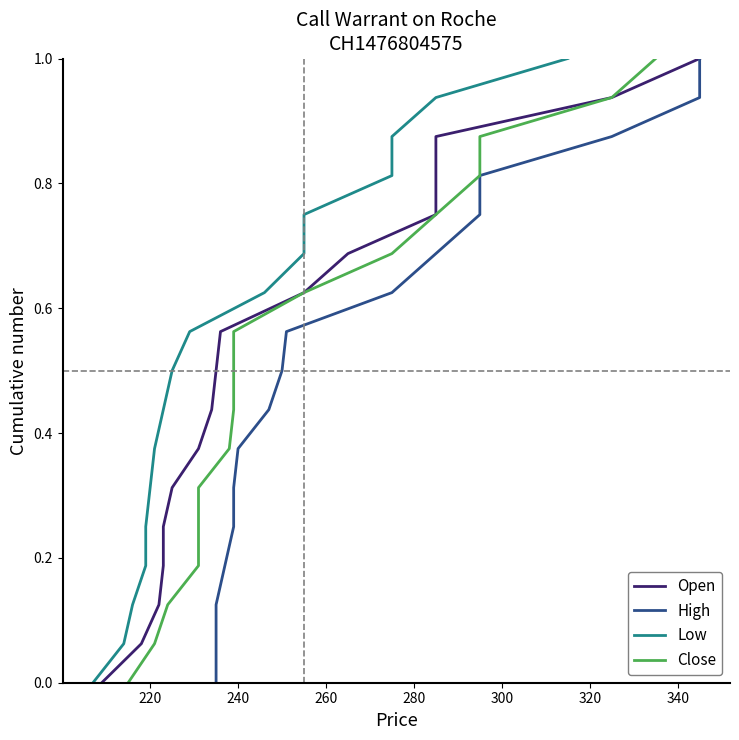

True or false: Low and Close cross at least once.

False